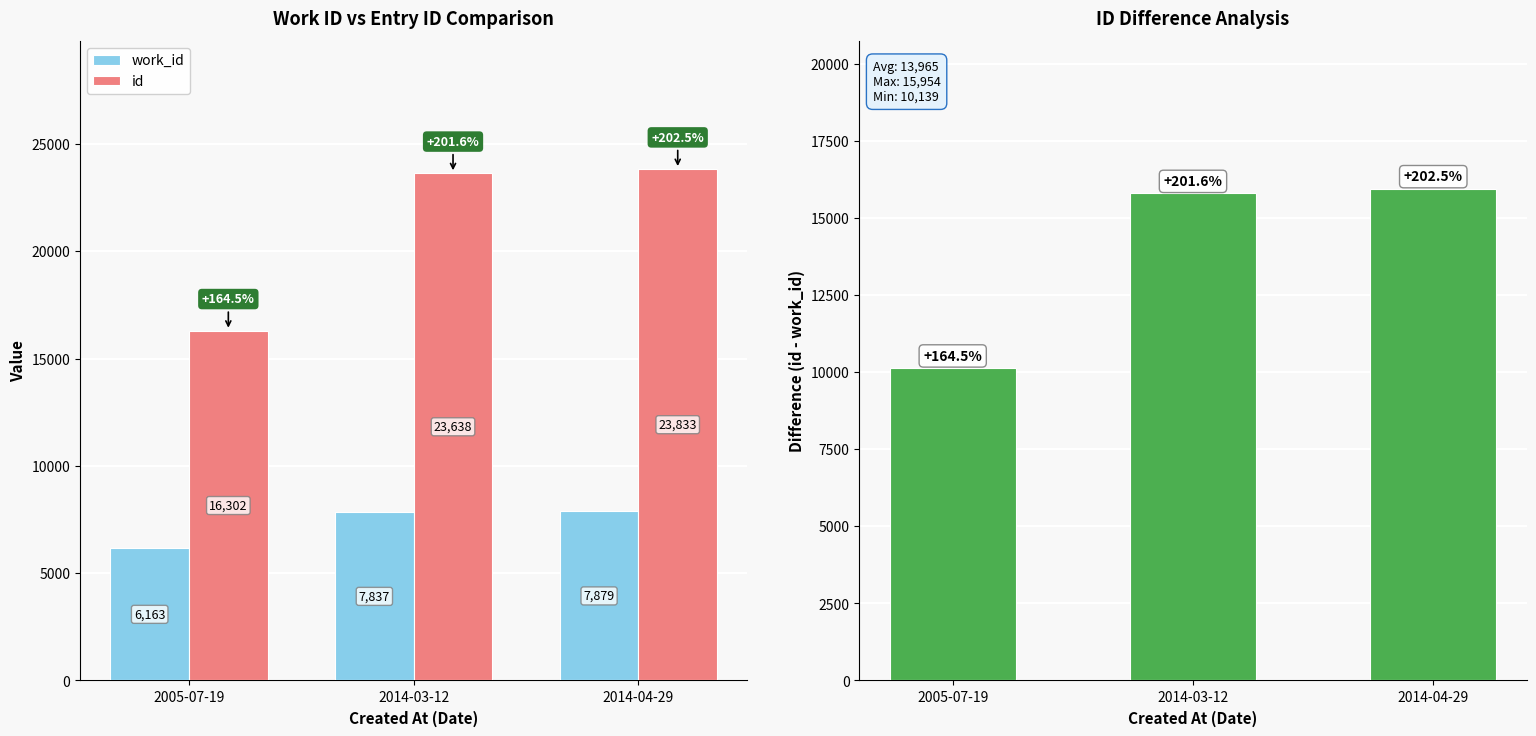

Reading right to left, what are all the values shown in this chart?

work_id: 2014-04-29=7879	2014-03-12=7837	2005-07-19=6163
id: 2014-04-29=23833	2014-03-12=23638	2005-07-19=16302
id - work_id: 2014-04-29=15954	2014-03-12=15801	2005-07-19=10139